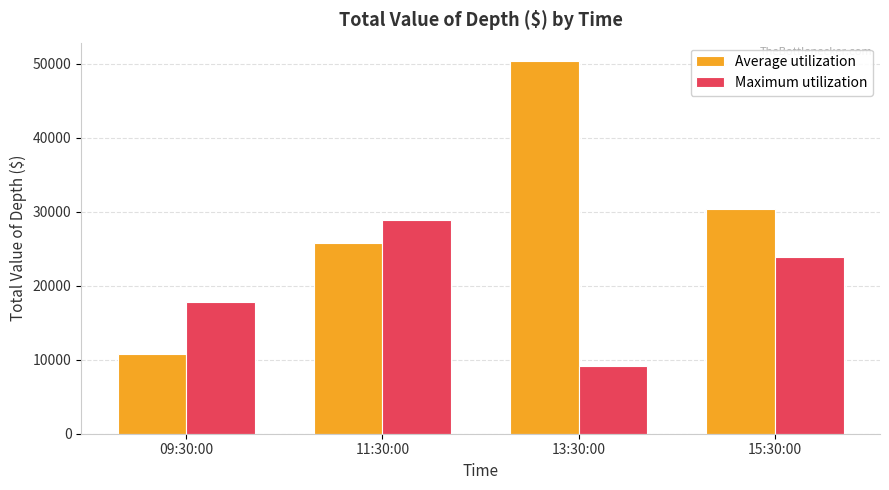

What is the spread (max minus min) of values at 09:30:00?

7044.5